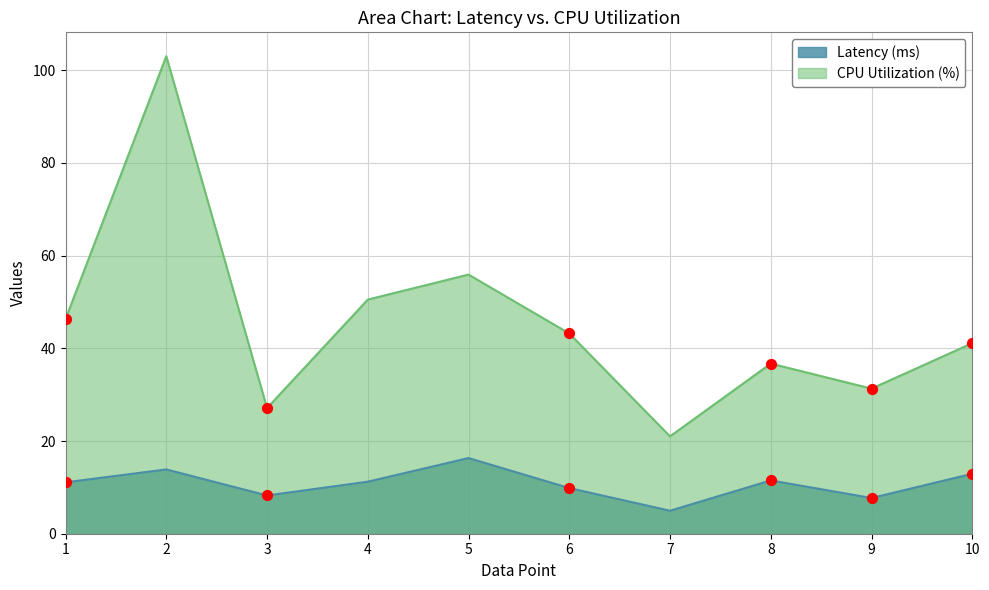

Is the value of H index (scaled) at 9 greater than the value of Citations per document at 2?

Yes